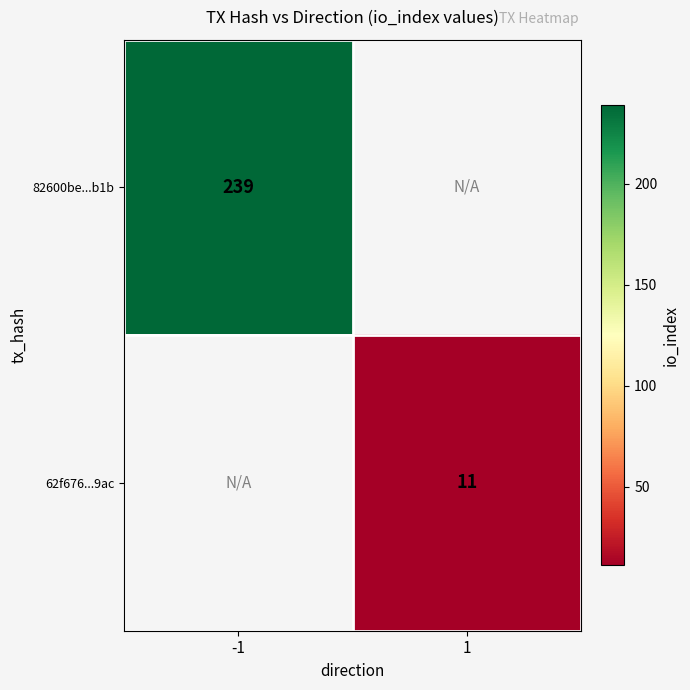

Is it true that 62f676...9ac equals 19 at 1?

False